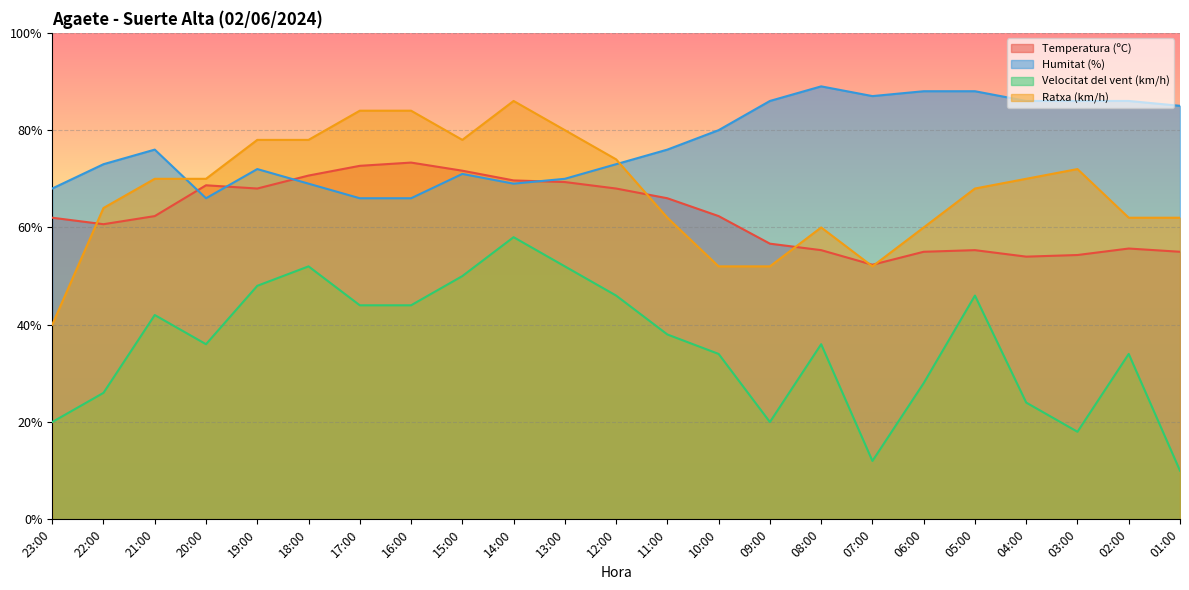

At which category is the sum across all series the highest?

14:00